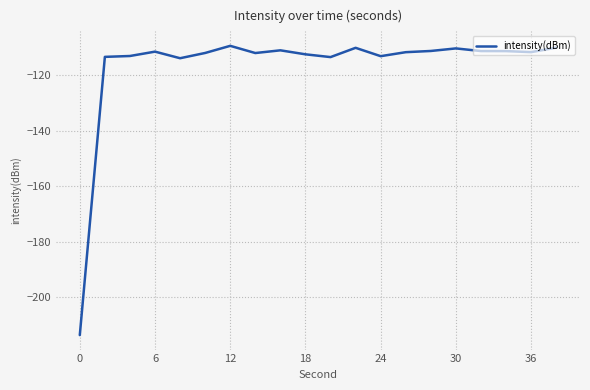

What is the maximum value shown in the chart?

-109.4